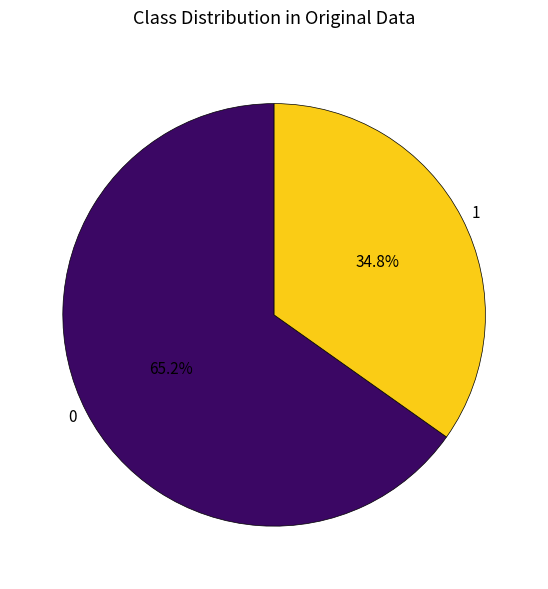

Is the sum of 0 and 1 greater than half?

Yes